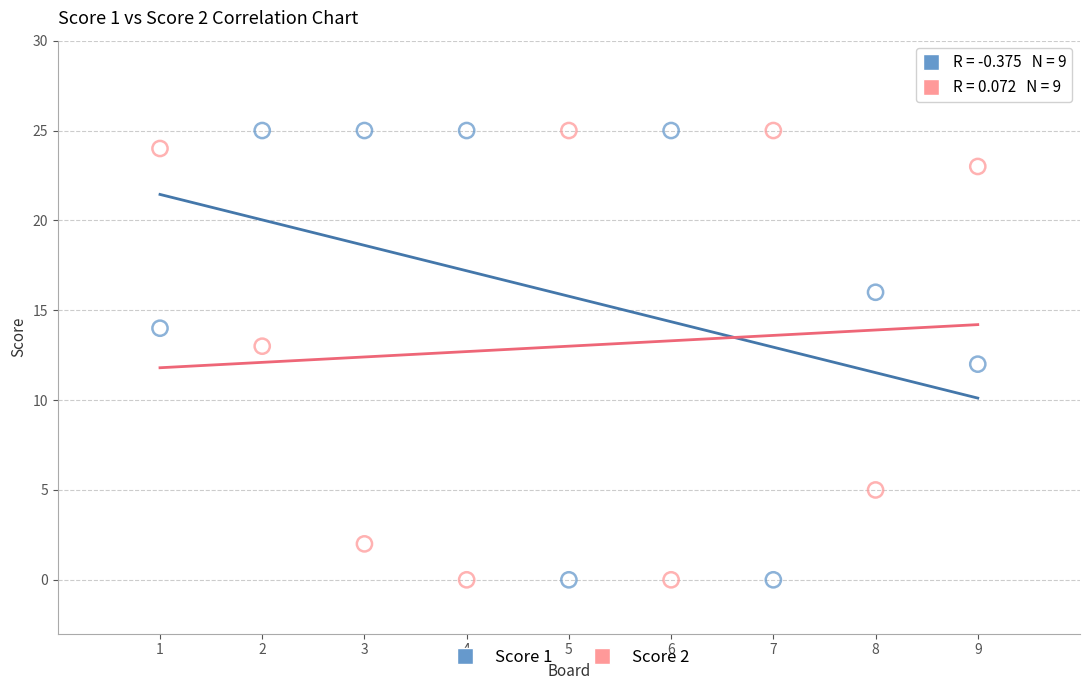

What is the X range (max minus min) for the scatter plot?

8